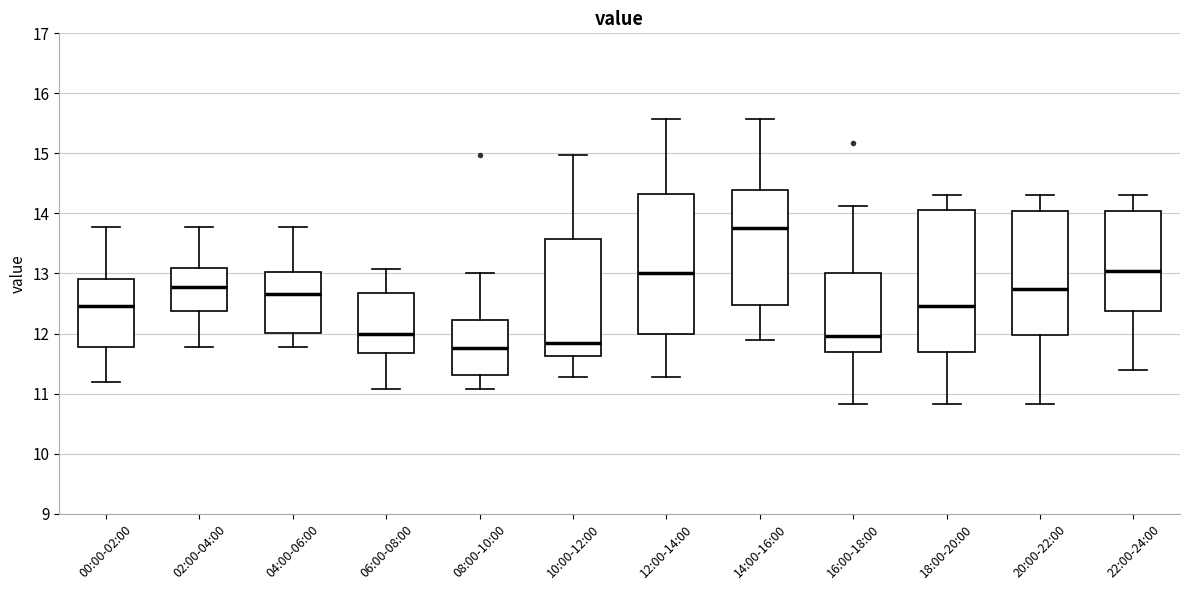

Which box's median line is the highest?

14:00-16:00